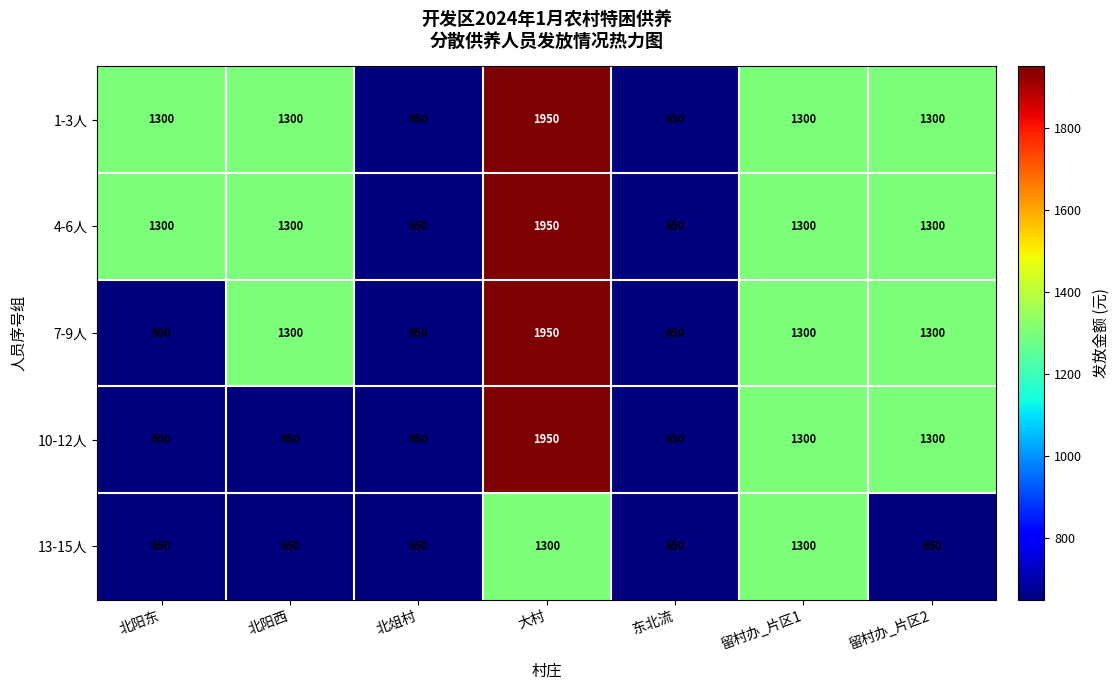

At which category is the sum across all series the highest?

大村